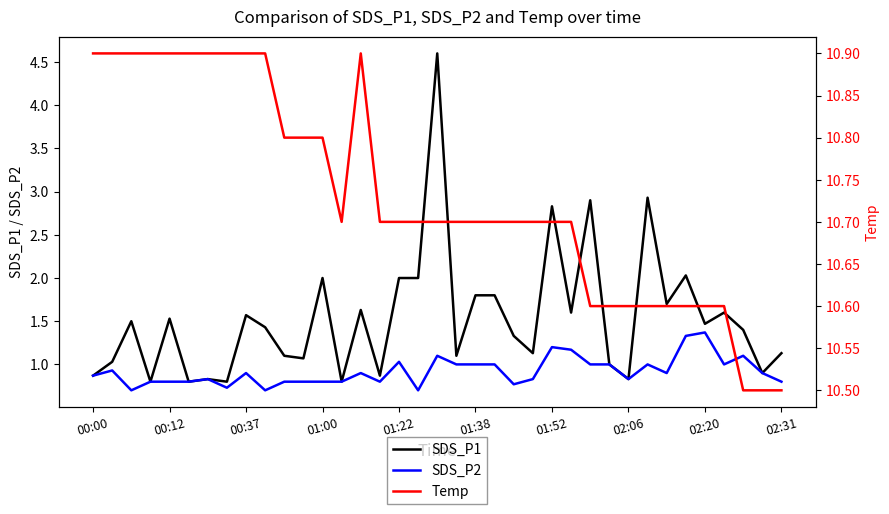

True or false: SDS_P2 has a value of 1.2 at 01:52.

True